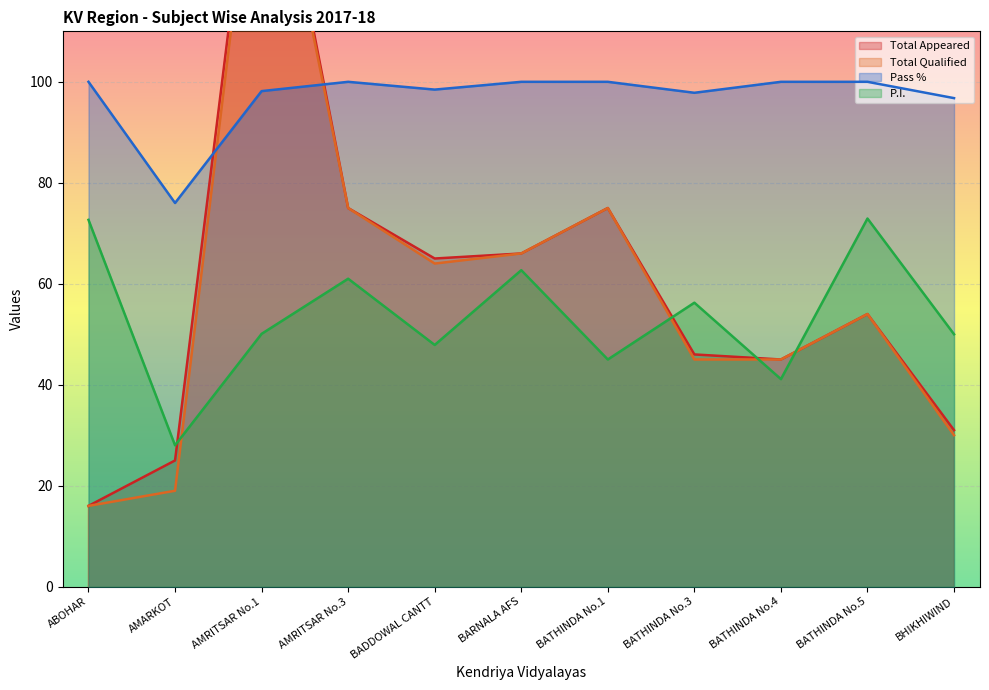

What is the sum of the Total Qualified values at AMARKOT and BATHINDA No.1?

94.0